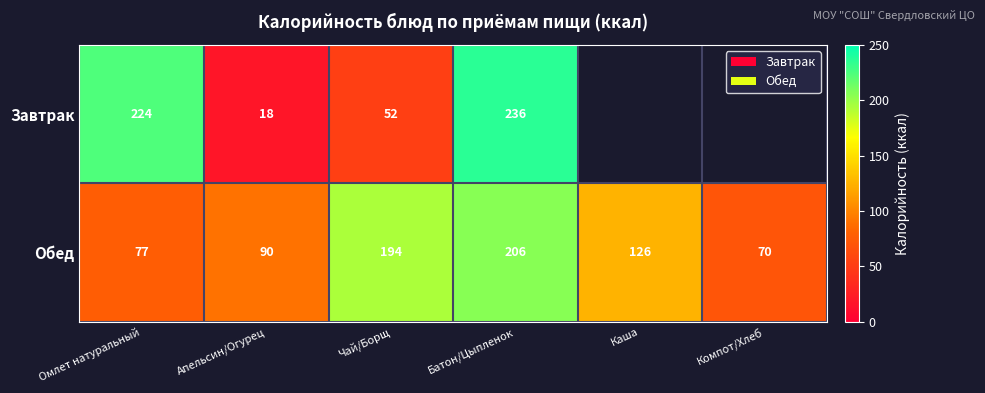

What is the spread (max minus min) of values at Омлет натуральный?

147.0